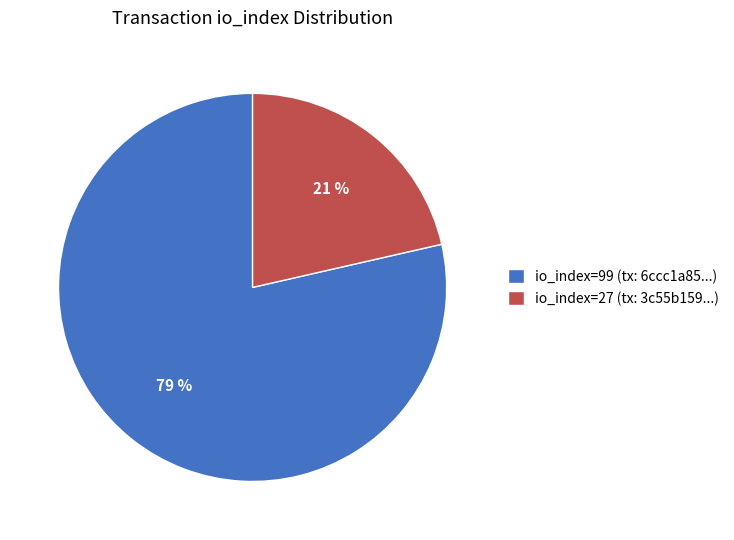

Which category has the biggest portion of the pie?

io_index=99